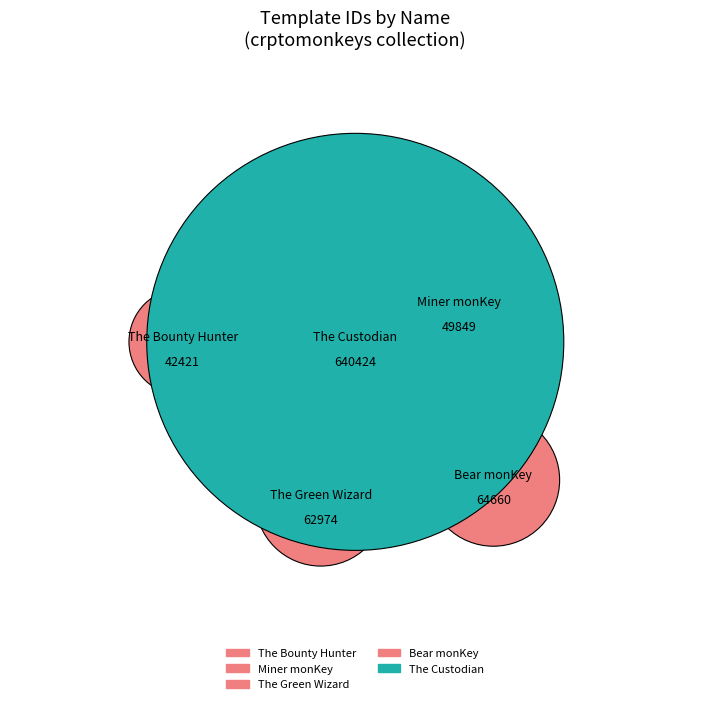

Which has a higher value, The Custodian or The Bounty Hunter?

The Custodian